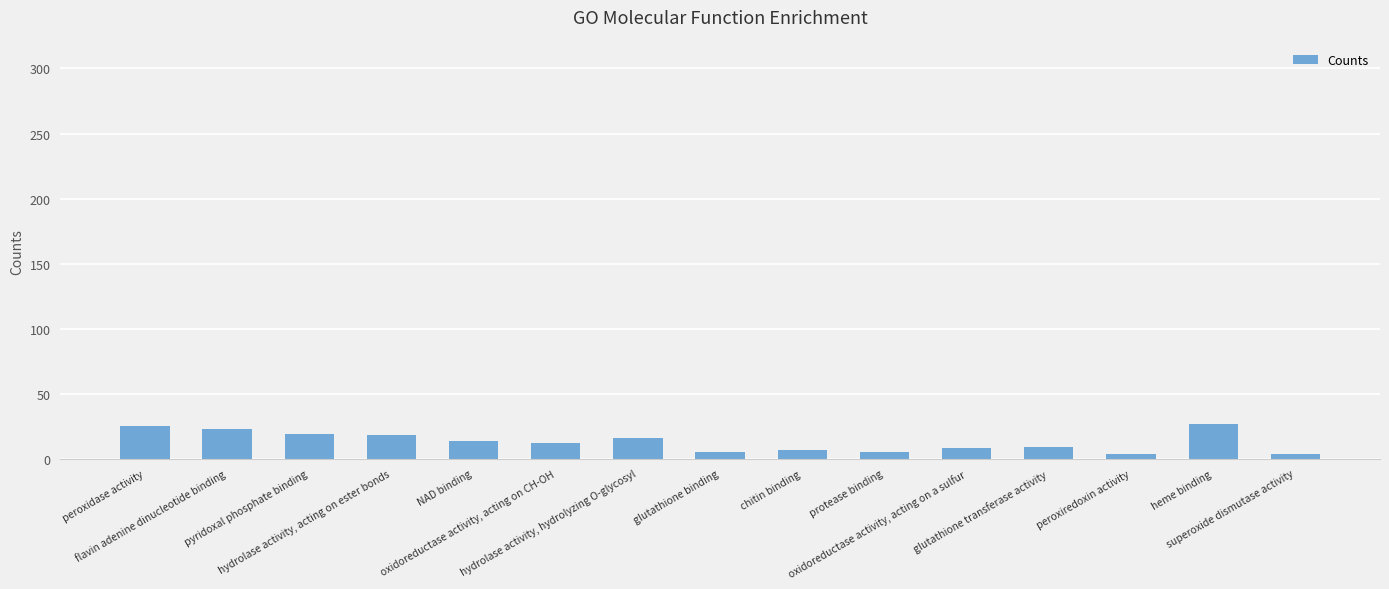

At which label does the data first exceed 12?

peroxidase activity